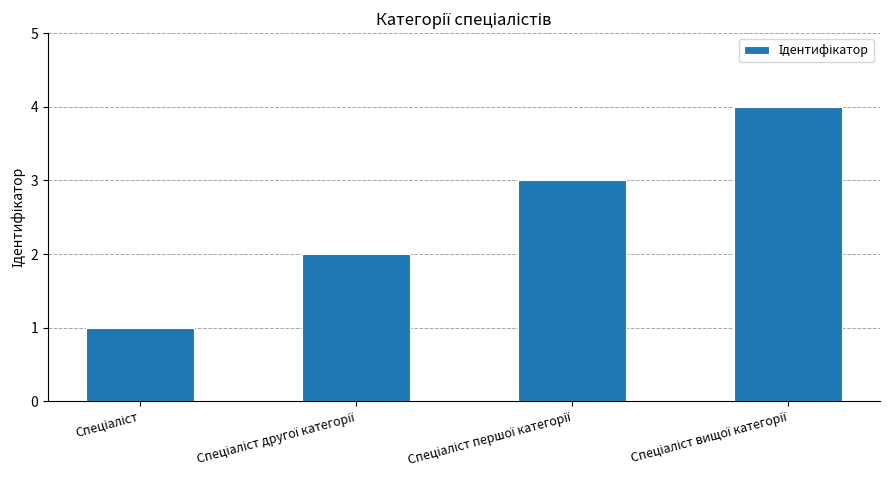

What is the sum of all values?

10